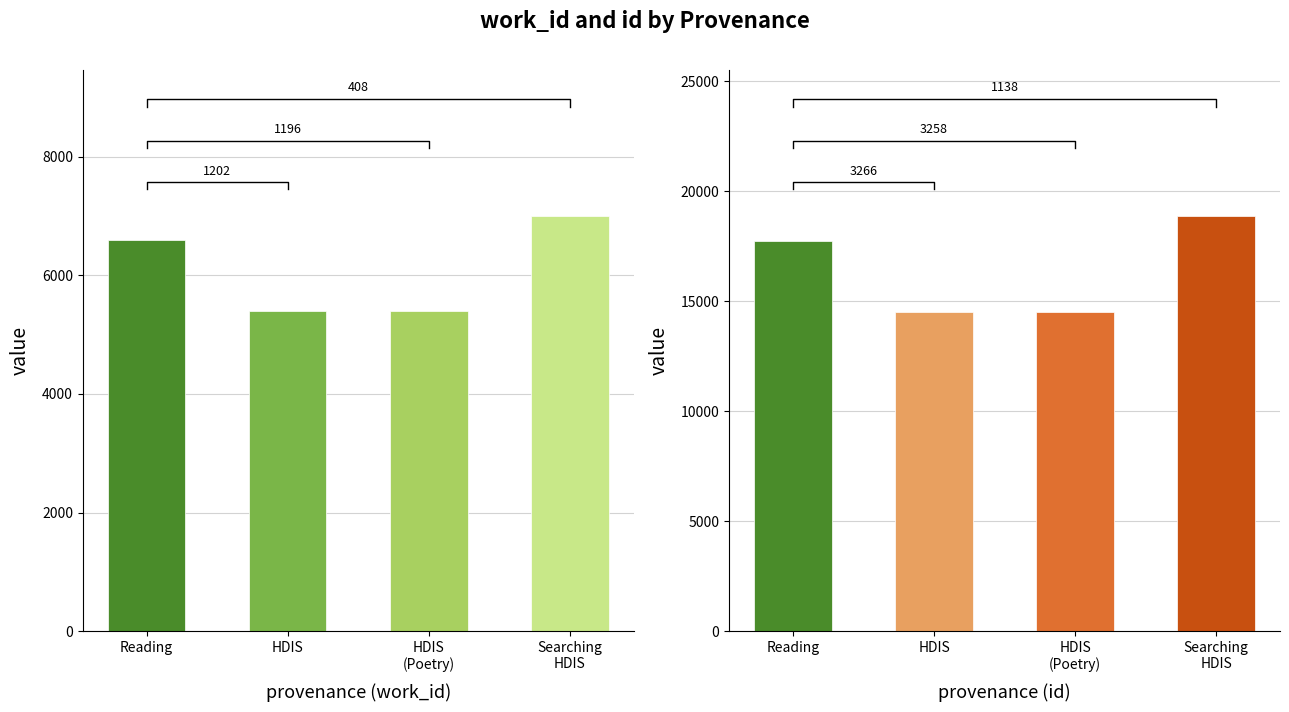

What is the label of the 1st bar from the left?

Reading